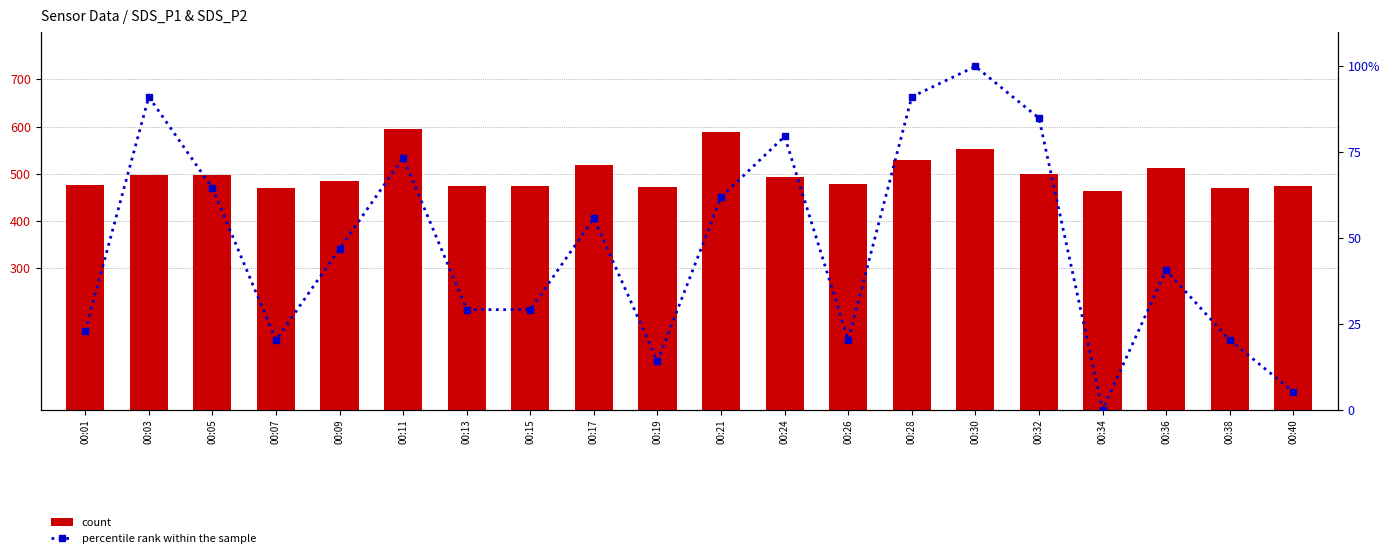

At which label is percentile rank within the sample closest to 50?

00:09